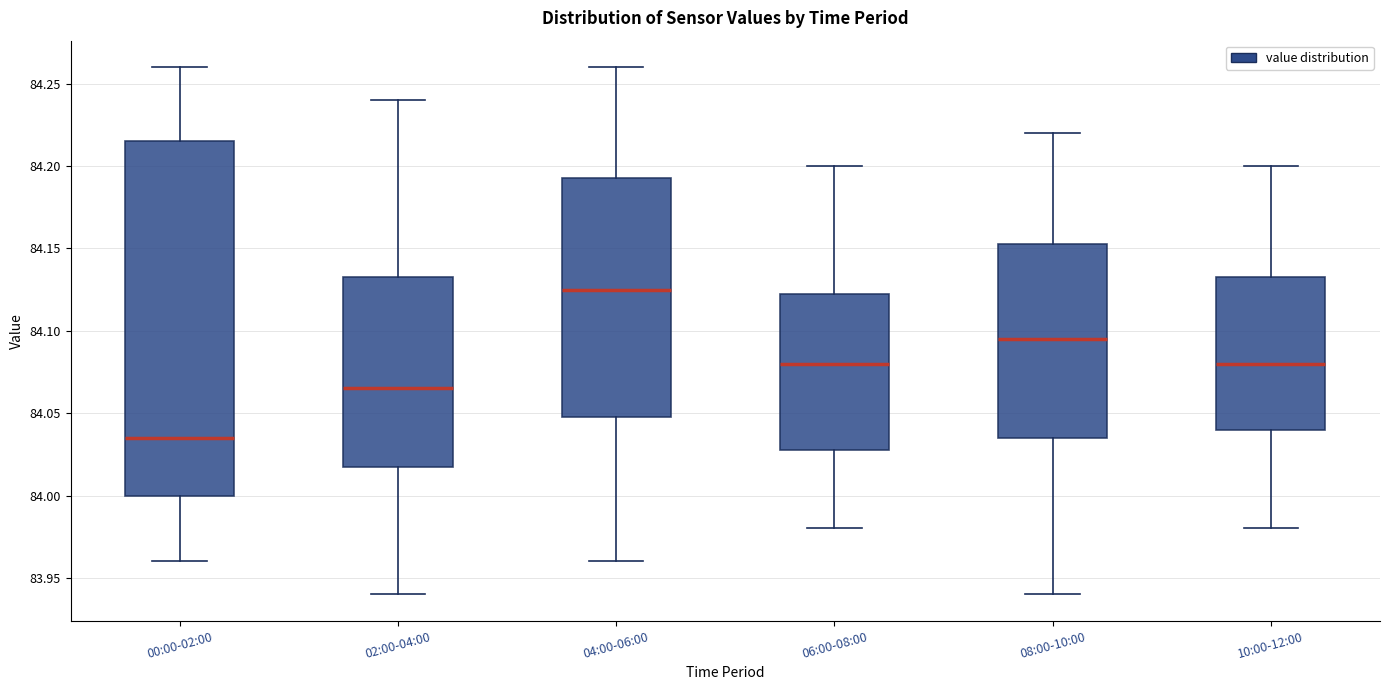

Comparing the boxes themselves (not the whiskers), which one is the tallest?

00:00-02:00